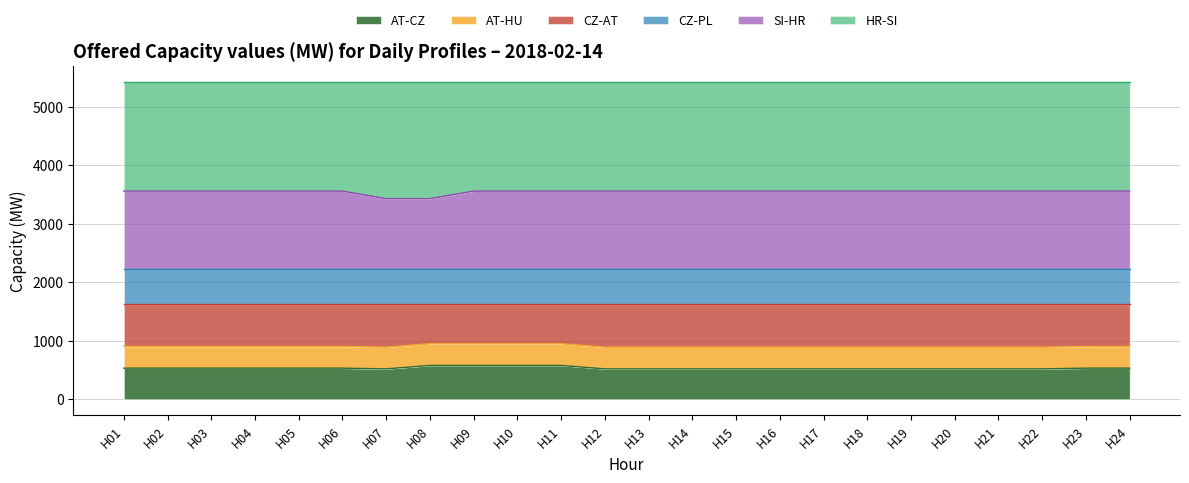

Does the chart display data point markers on the line(s)?

No